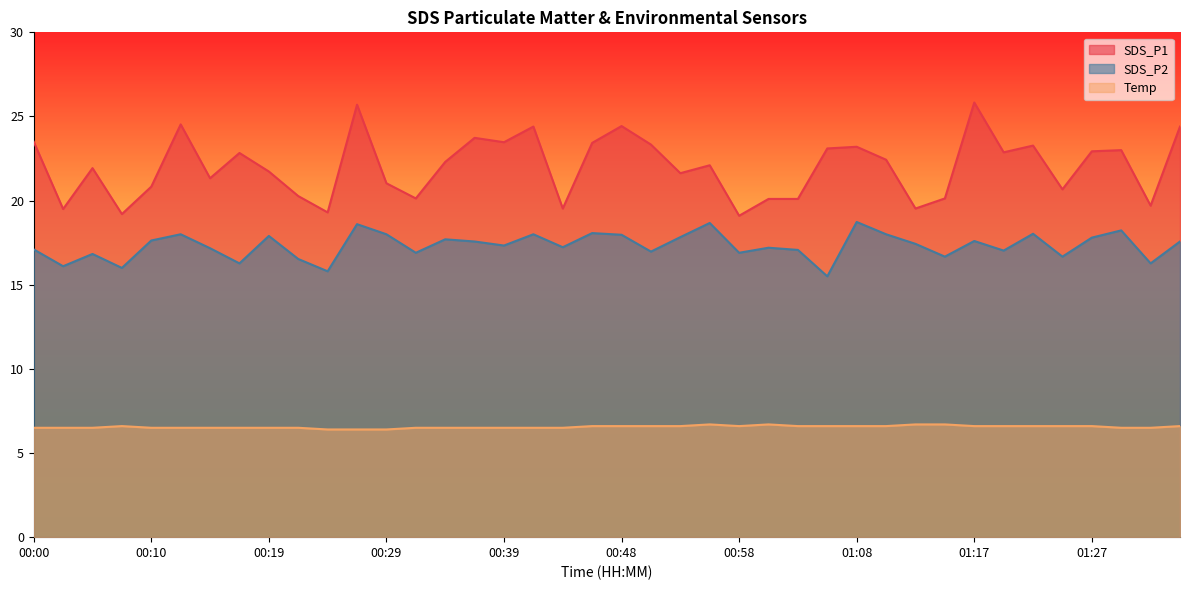

The SDS_P1 series shows 23.2 at 01:08. True or false?

True